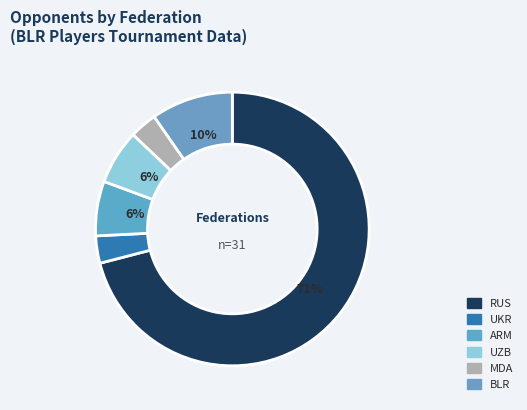

To the nearest percent, what portion does UZB represent?

6%